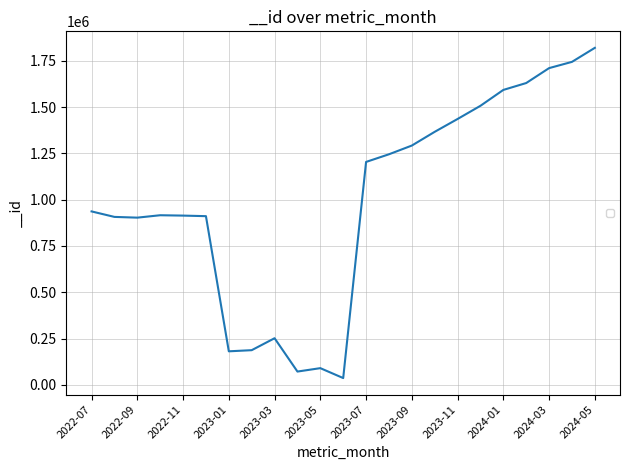

What is the maximum value shown in the chart?

1819633